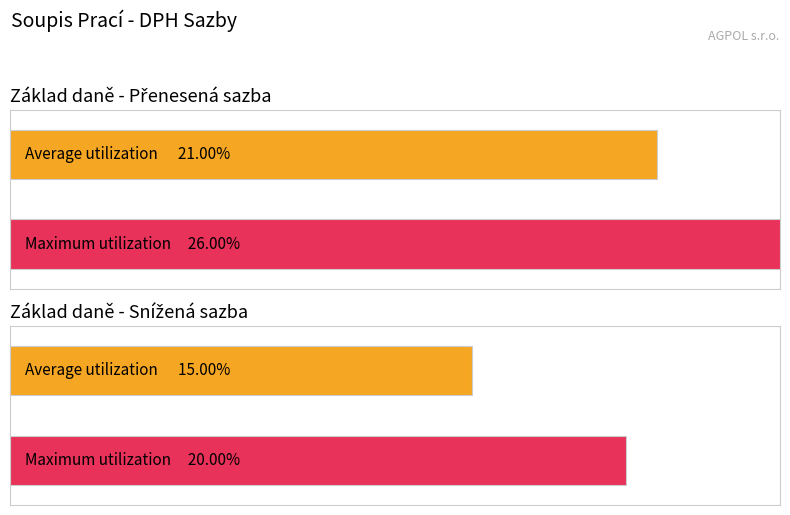

How many series are shown in this chart?

2